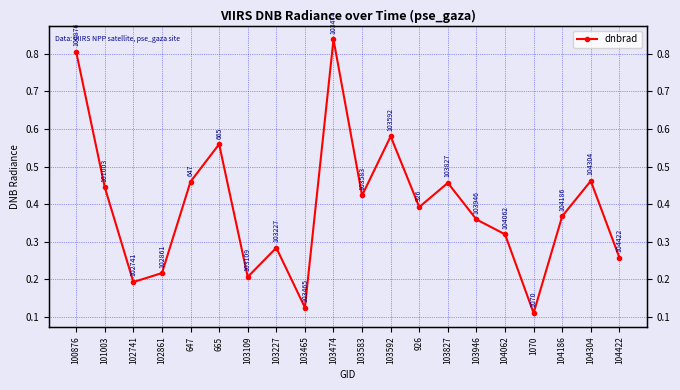

What position from the right is 926?

8